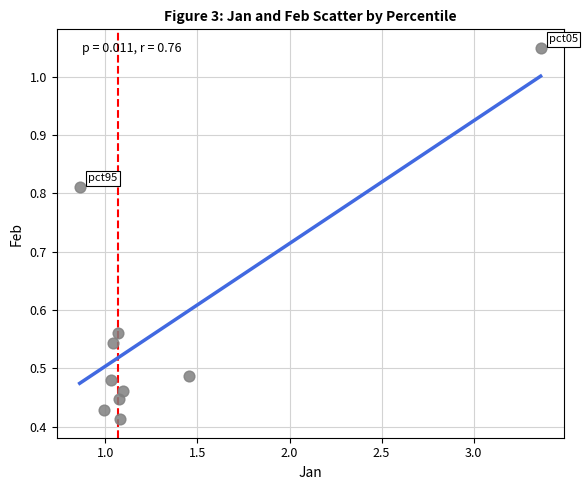

What is the average X value?

1.3